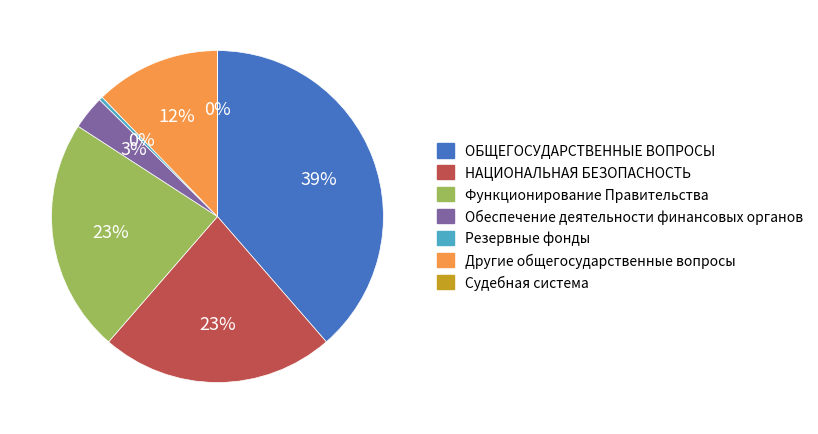

To the nearest percent, what is the difference between the Другие общегосударственные вопросы and Функционирование Правительства slice percentages?

11%